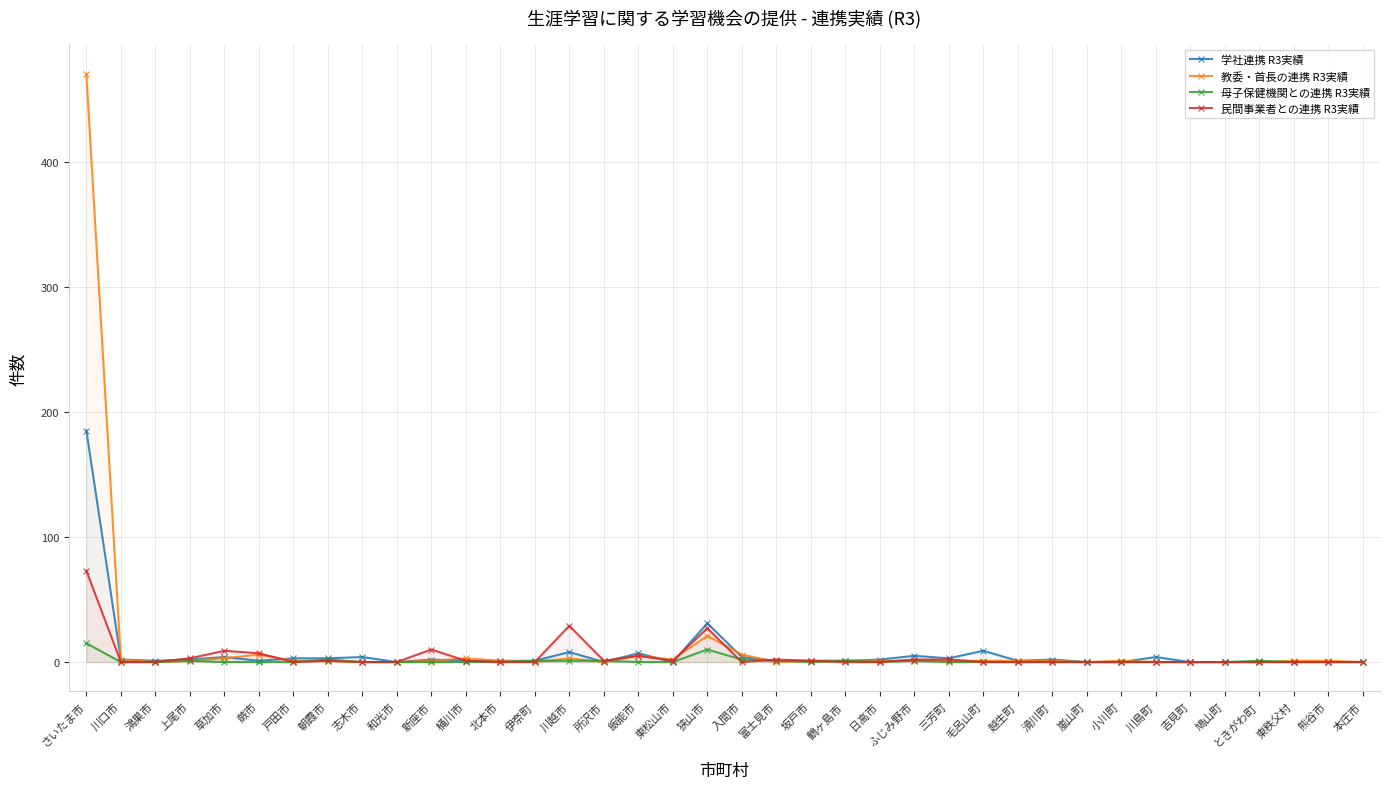

What are all the series names shown in the legend?

学社連携 R3実績, 教委・首長の連携 R3実績, 母子保健機関との連携 R3実績, 民間事業者との連携 R3実績